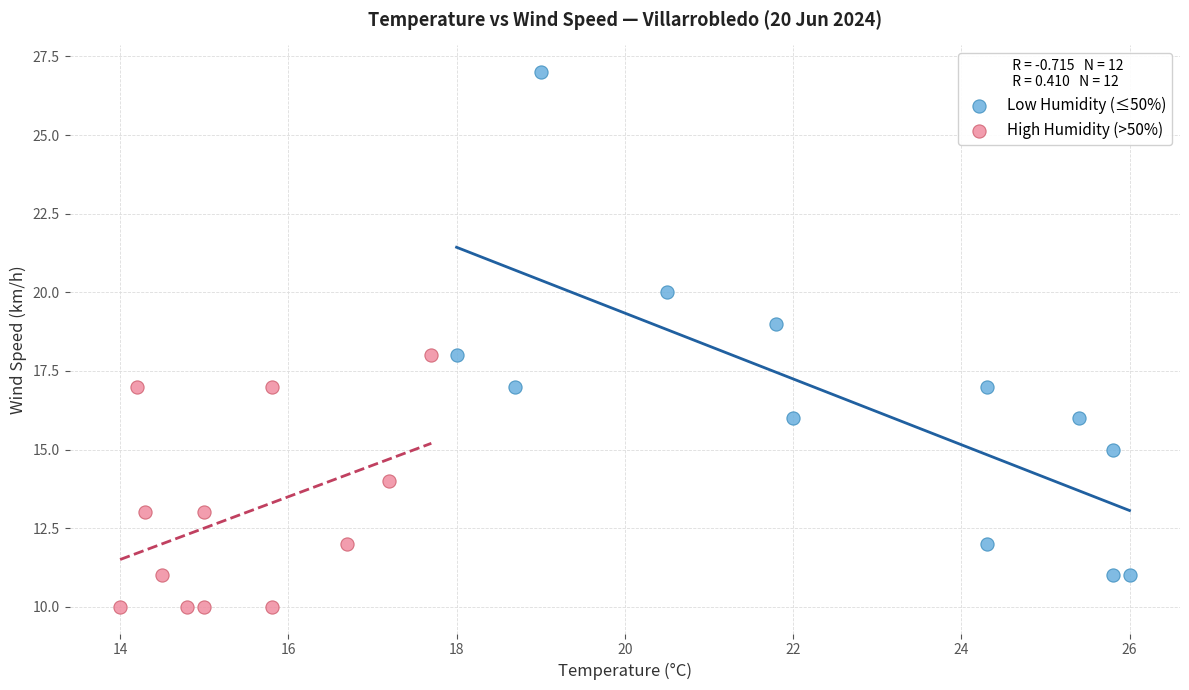

What are all the series names shown in the legend?

Low Humidity (≤50%), High Humidity (>50%)